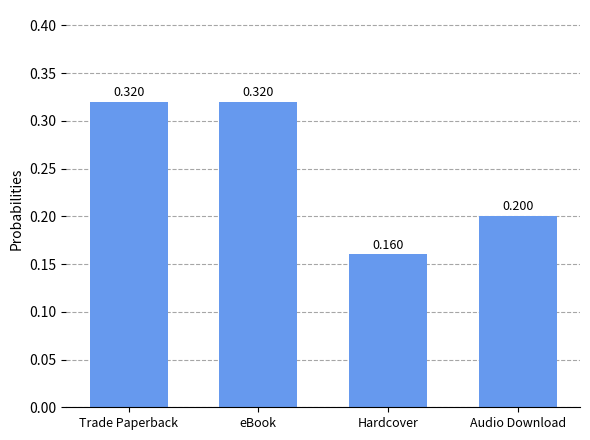

Count the values in the range 0 to 1.

4